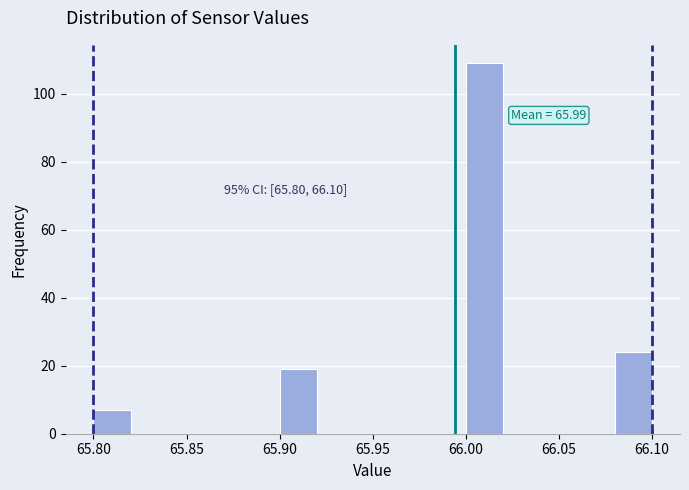

Which range on the x-axis has the tallest bar?

66.00 to 66.02